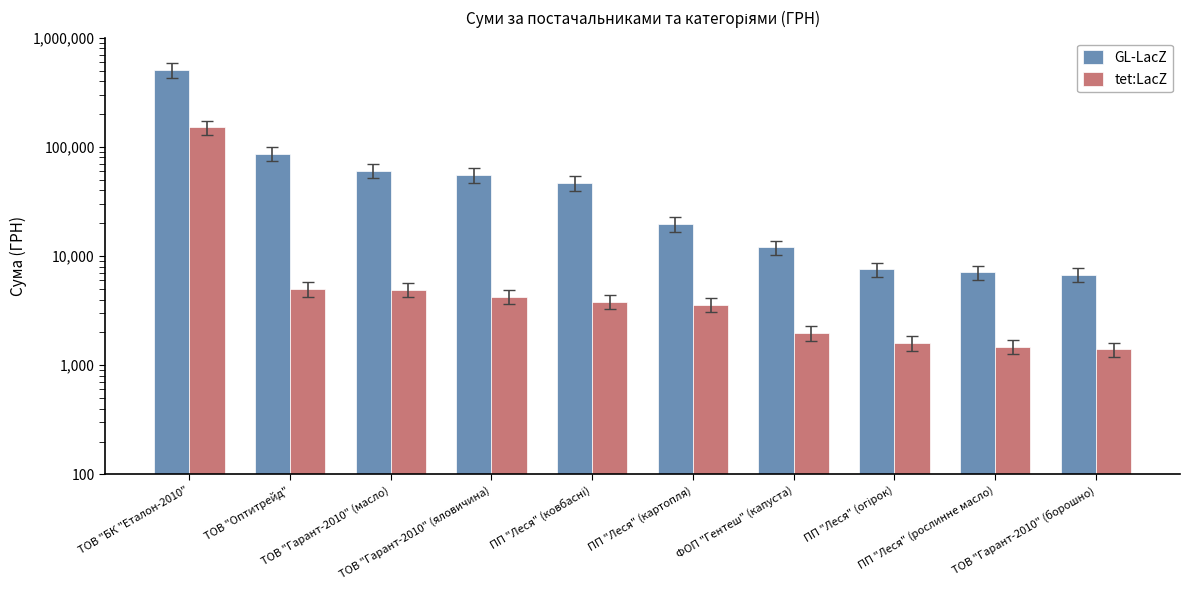

What is the difference between the second highest and minimum values in the GL-LacZ series?

80122.3